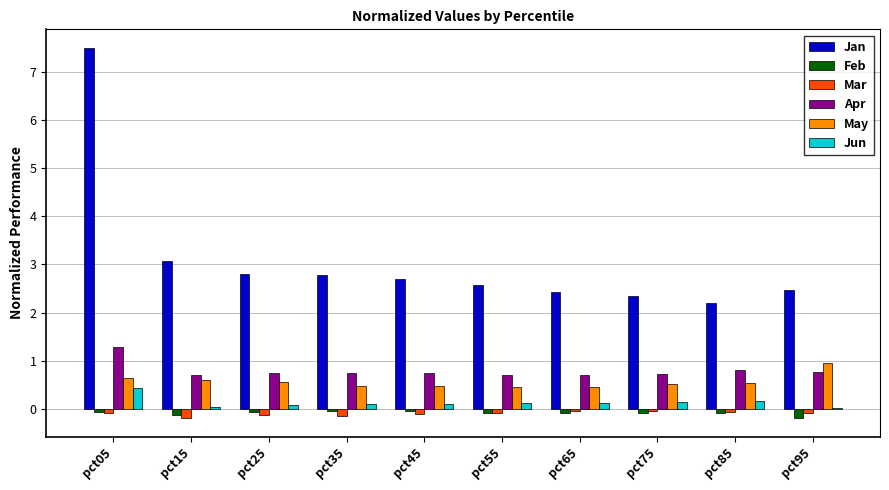

Which series has the largest total across all categories?

Jan